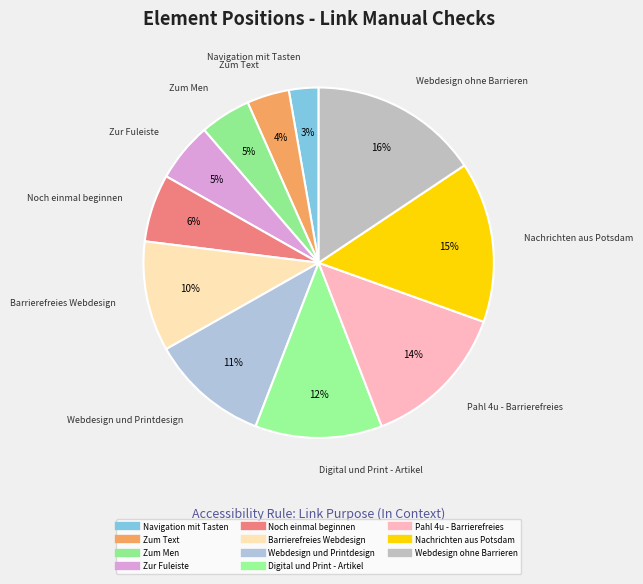

What is the smallest slice in the pie chart?

Navigation mit Tasten